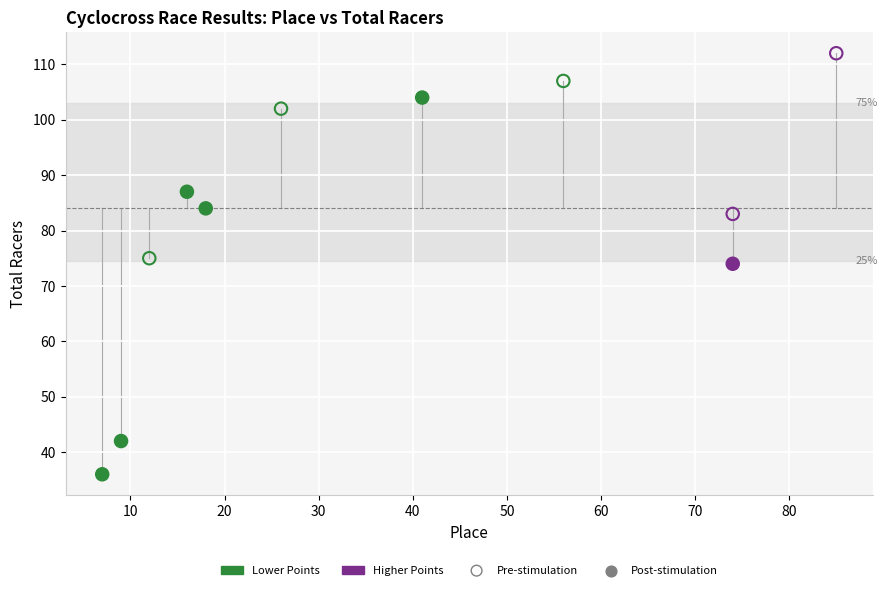

Which series contains the lowest Y value?

Post-stimulation